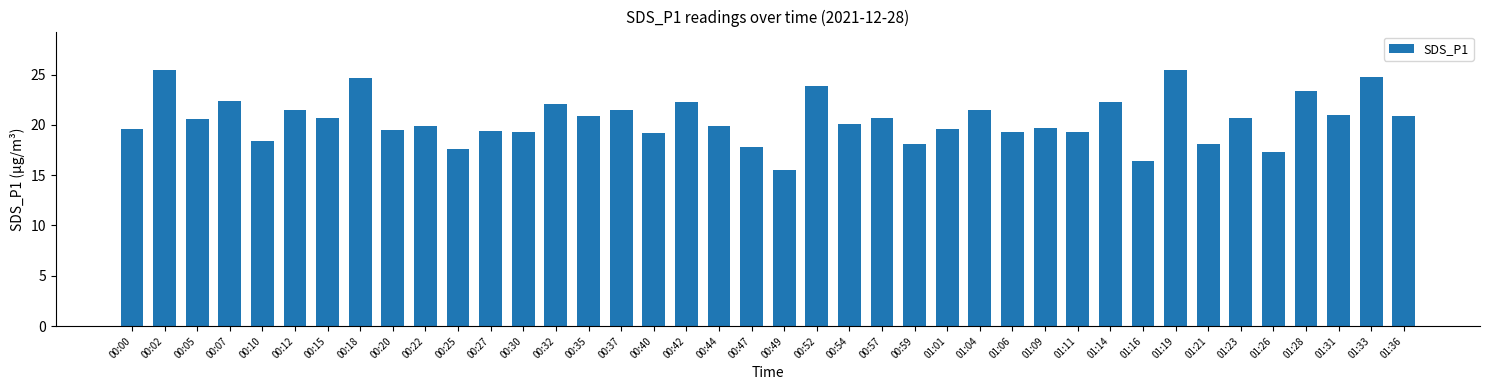

How many categories are shown in the chart?

40